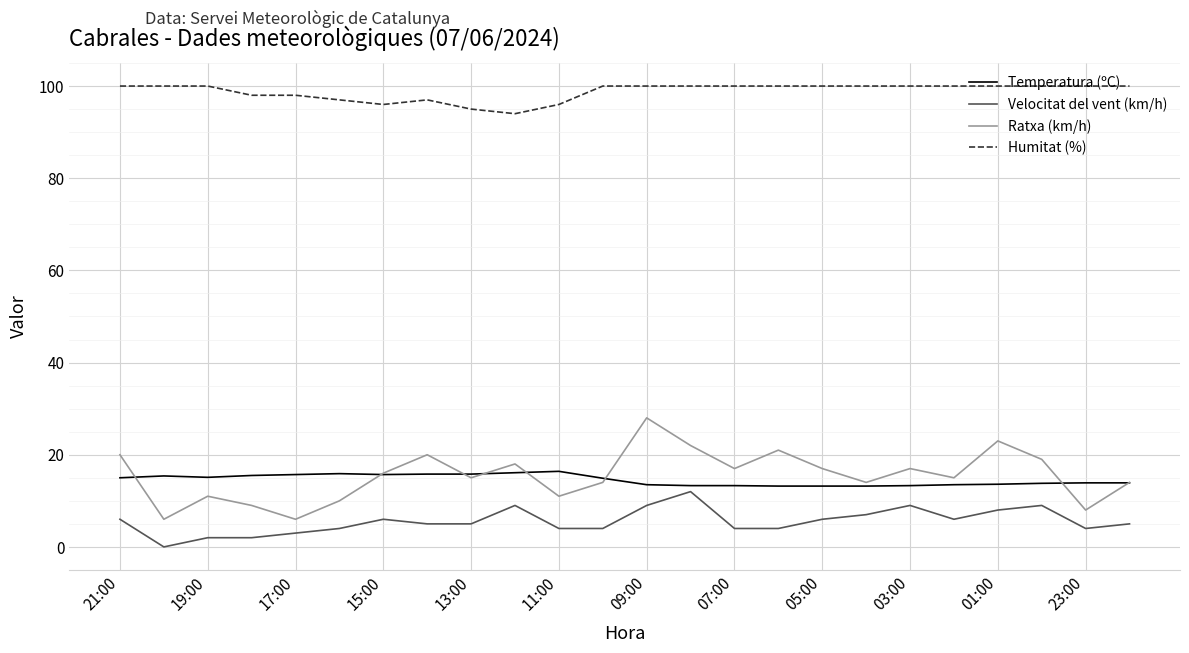

What is the difference between the maximum and minimum values in the Ratxa (km/h) series?

22.0